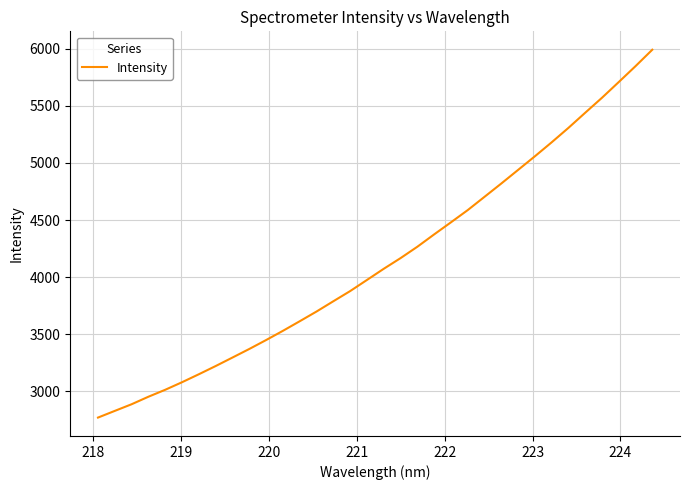

How many lines are shown in the chart?

1